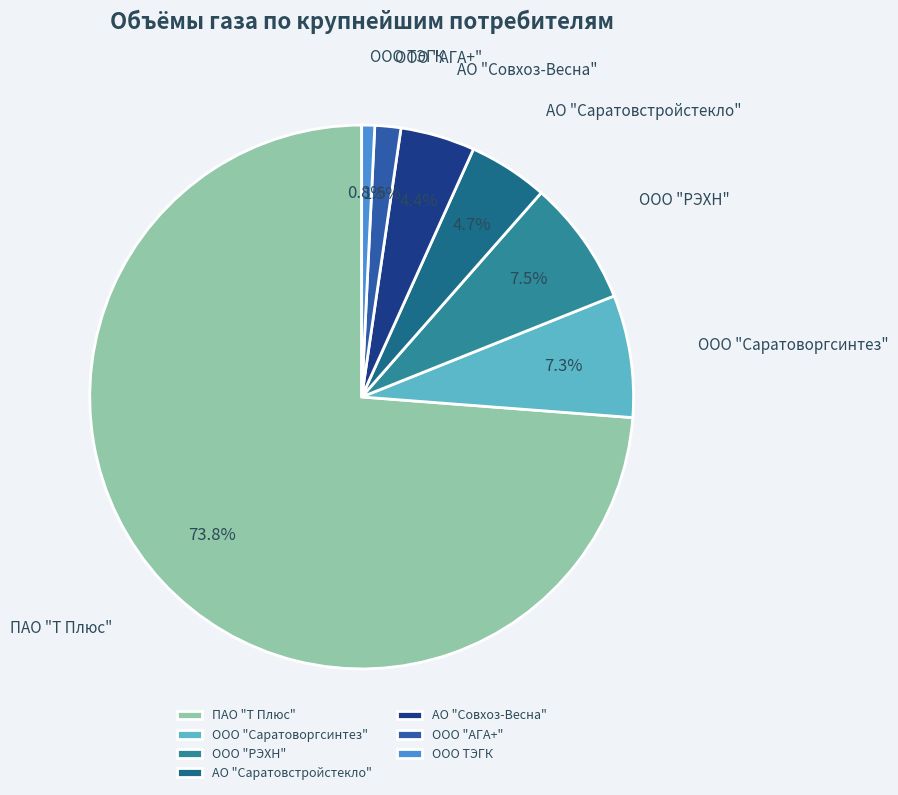

Which has a higher value, ООО "АГА+" or АО "Саратовстройстекло"?

АО "Саратовстройстекло"